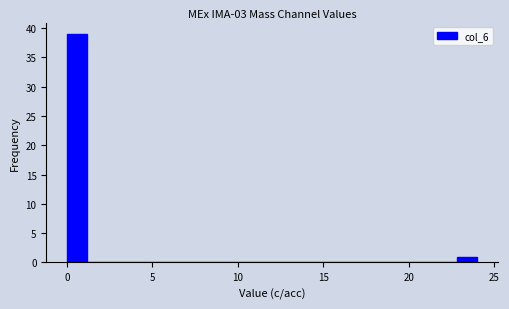

Read against the x-axis, roughly where is the centre of the tallest bar?

0.5